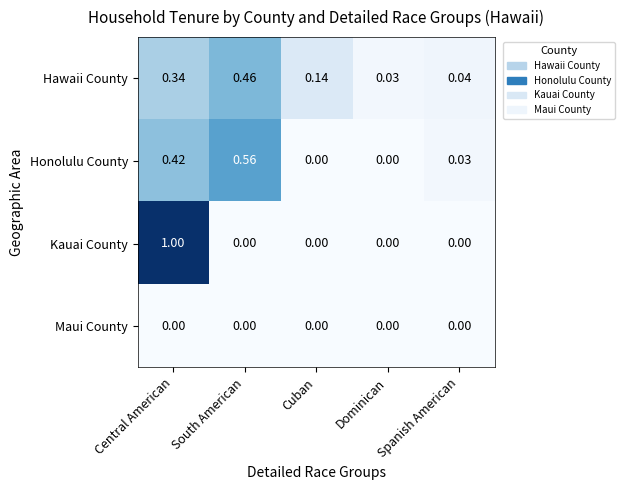

Which series has the largest range (max minus min)?

Kauai County